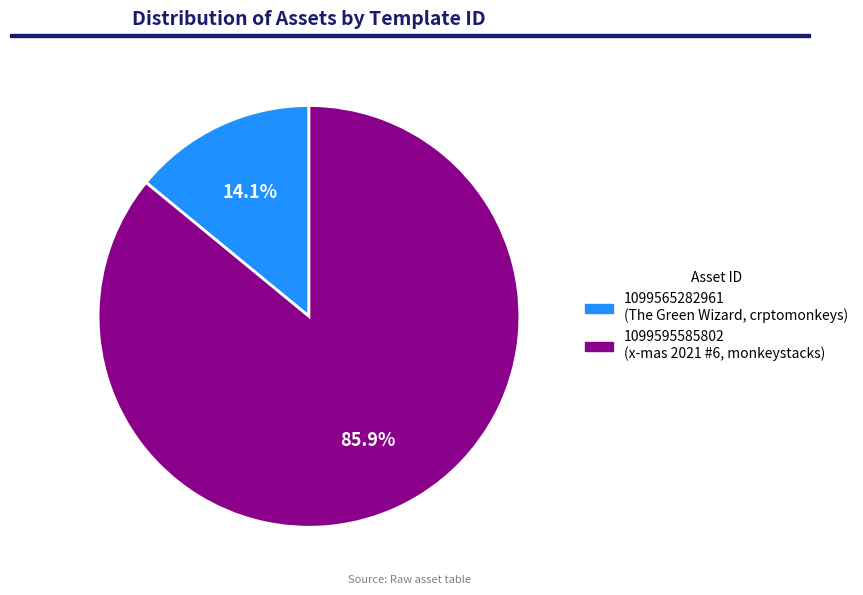

To the nearest percent, what is the difference between the largest and smallest slice percentages?

72%